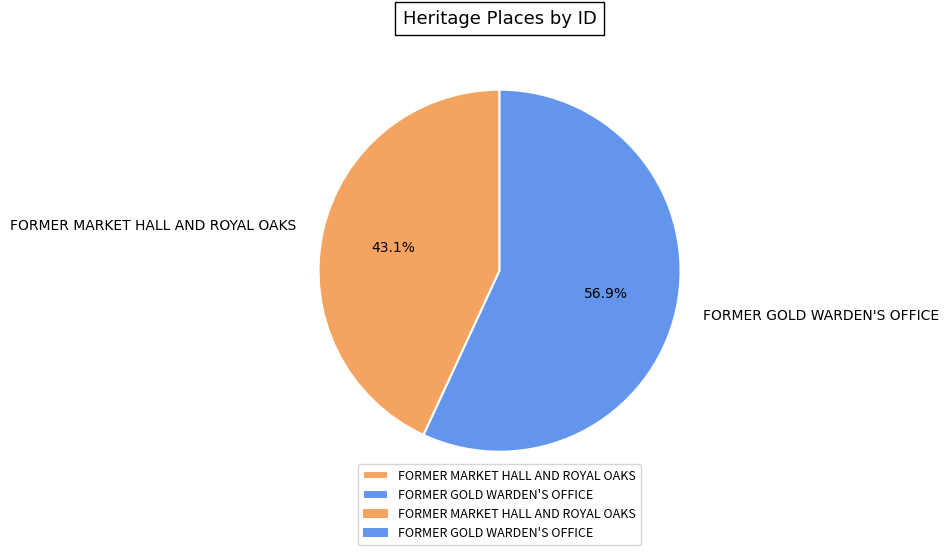

The FORMER GOLD WARDEN'S OFFICE slice represents 69% of the pie. True or false?

False